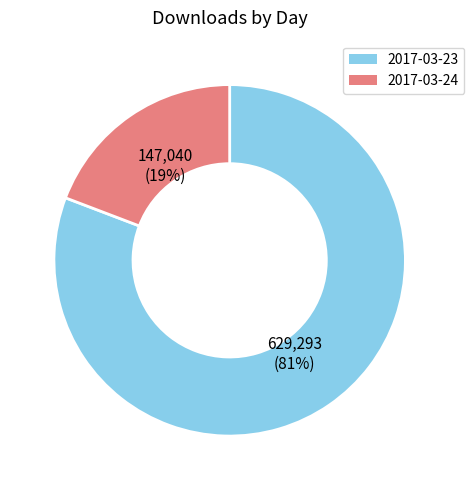

Is there a majority slice in this chart?

Yes